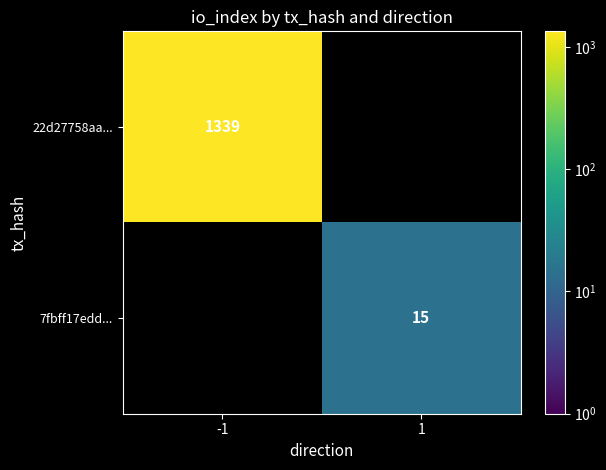

Is it true that 22d27758aa... equals 2237 at -1?

False